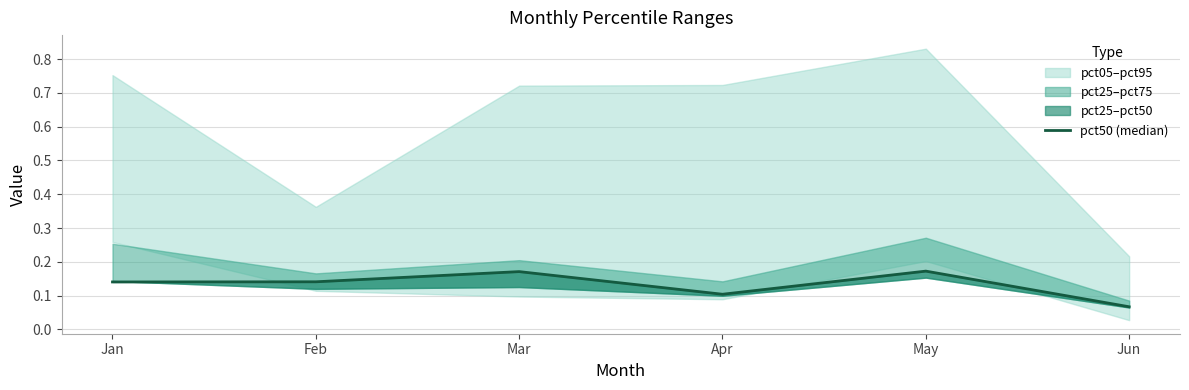

What is the average value?

0.1